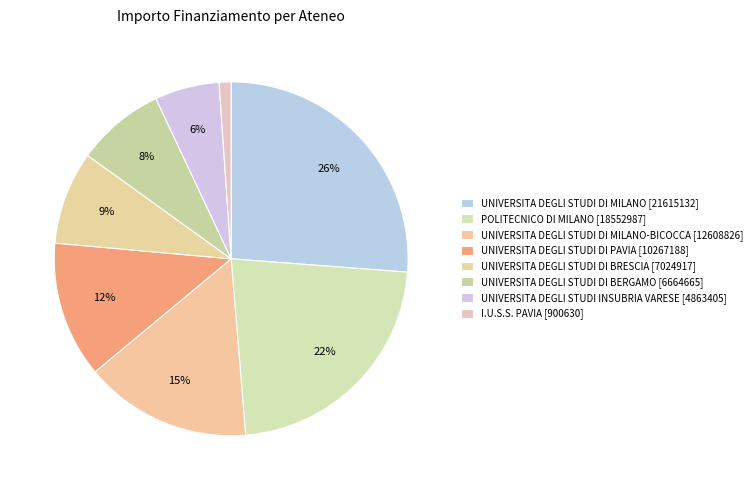

How many slices are in this pie chart?

8